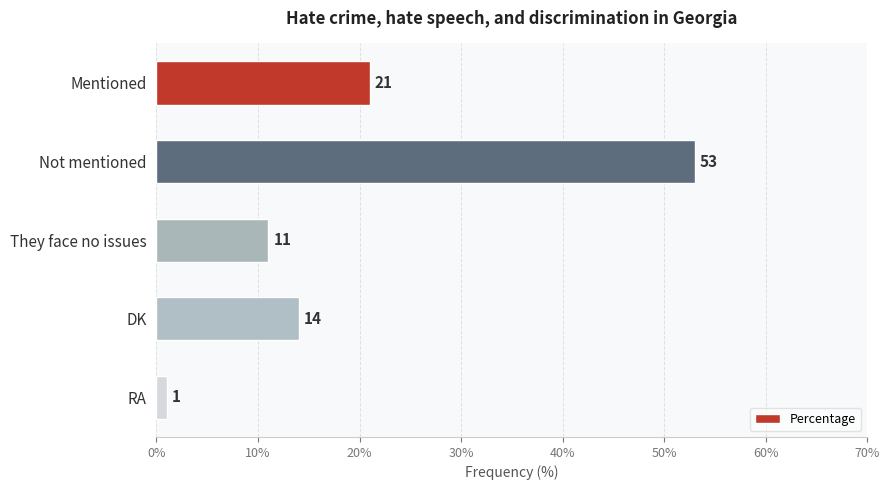

What is the sum of all values?

100